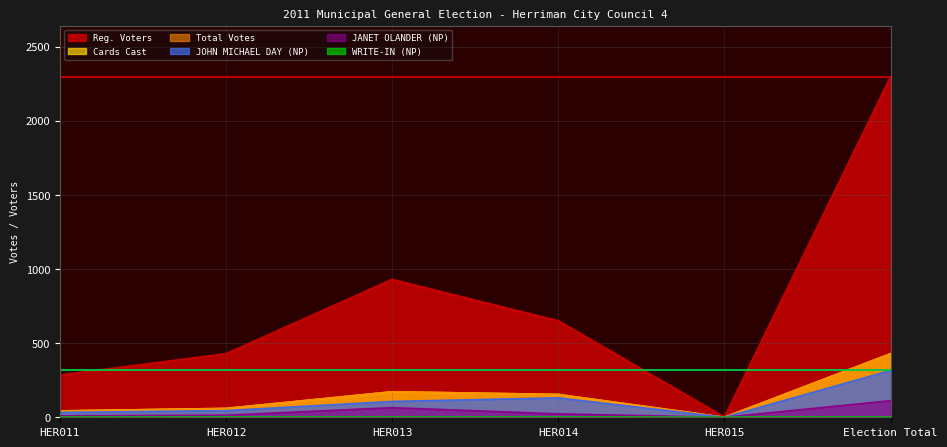

What position from the right is HER015?

2